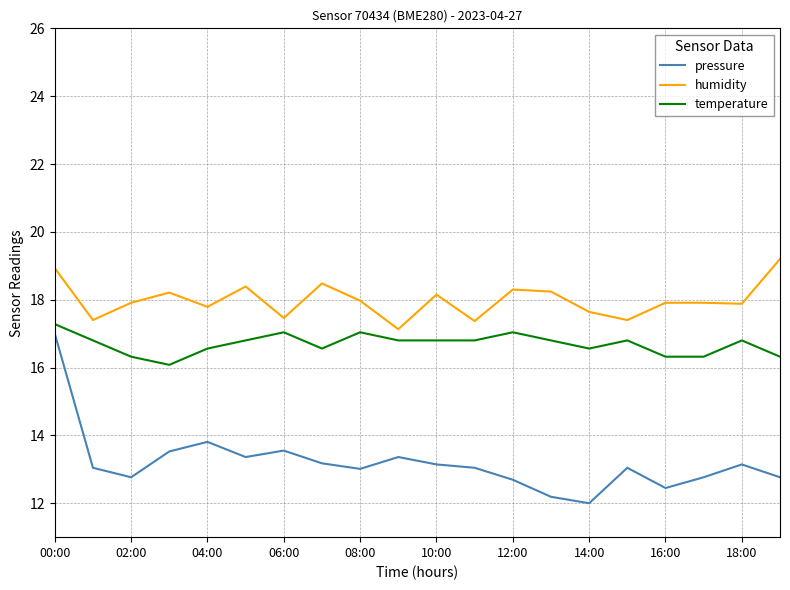

Which series has the largest range (max minus min)?

pressure